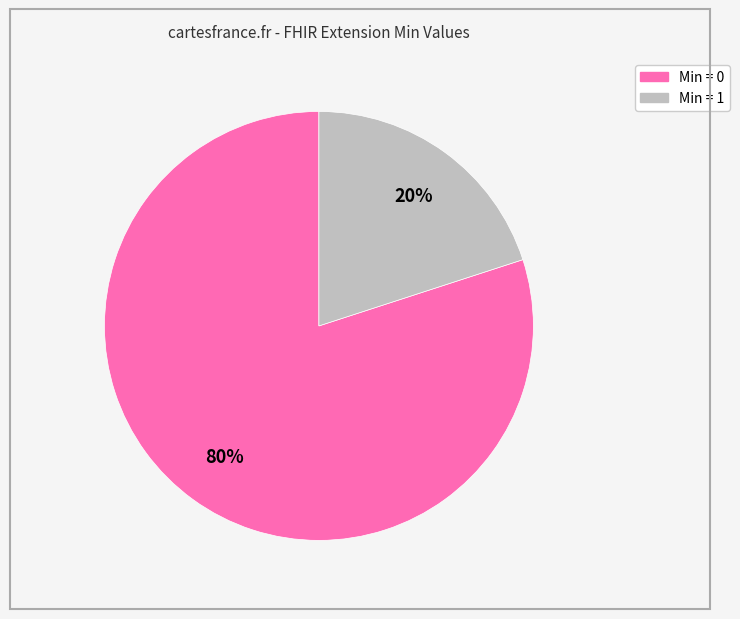

To the nearest percent, what is the difference between the largest and smallest slice percentages?

60%